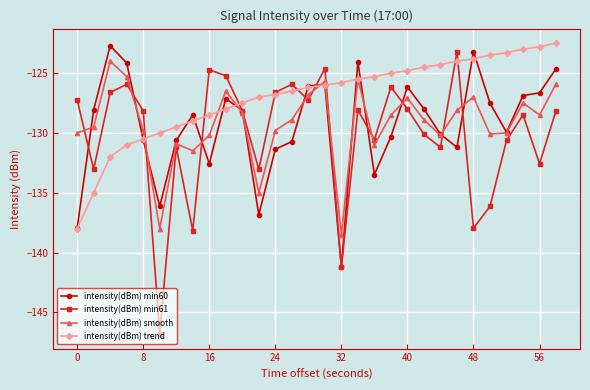

What are all the series names shown in the legend?

intensity(dBm) min60, intensity(dBm) min61, intensity(dBm) smooth, intensity(dBm) trend